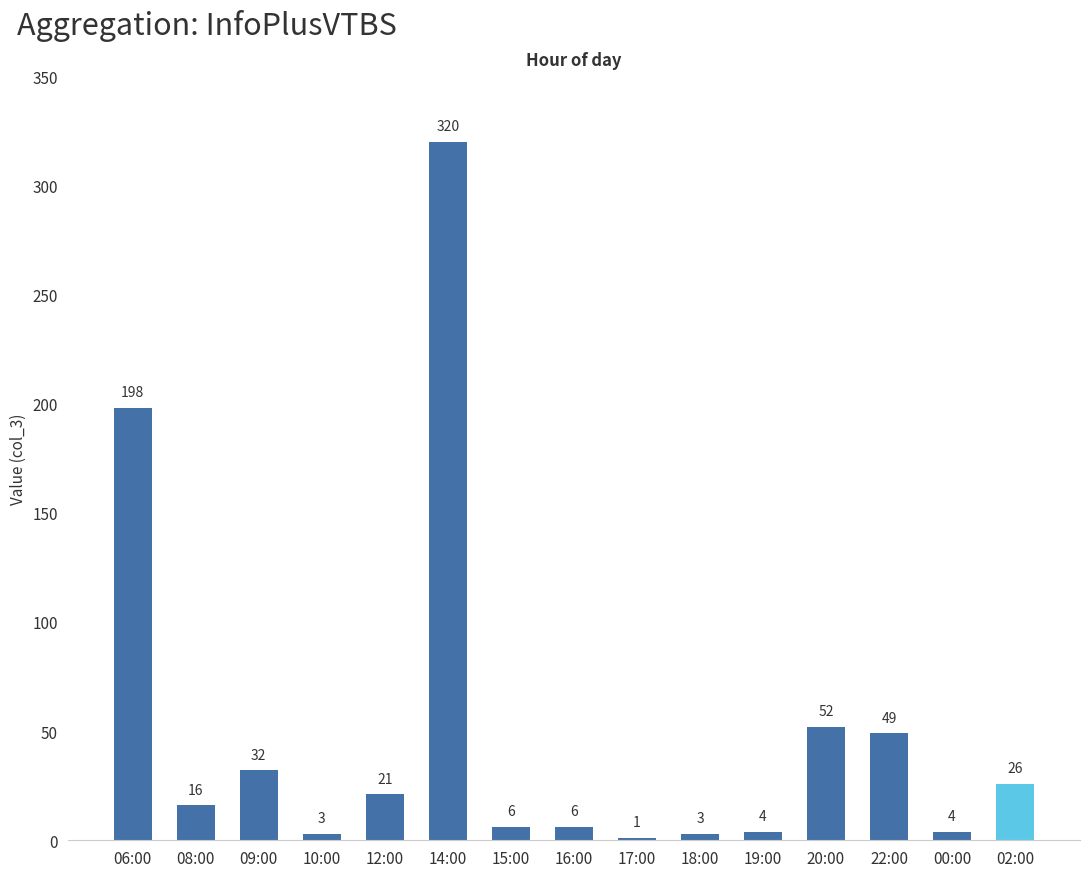

At which label does the data first exceed 16?

06:00